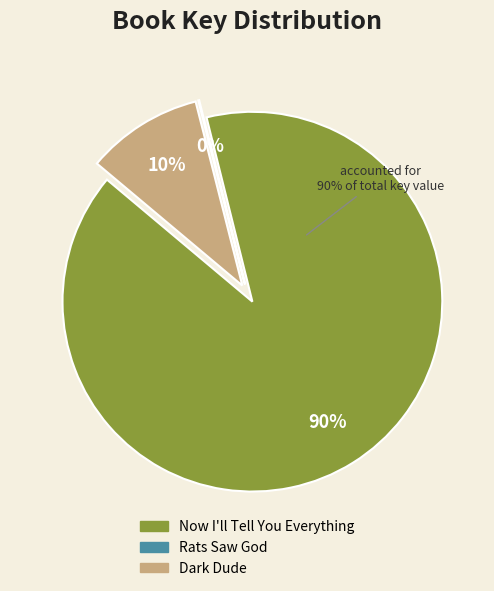

Between Now I'll Tell You Everything and Rats Saw God, which is larger?

Now I'll Tell You Everything